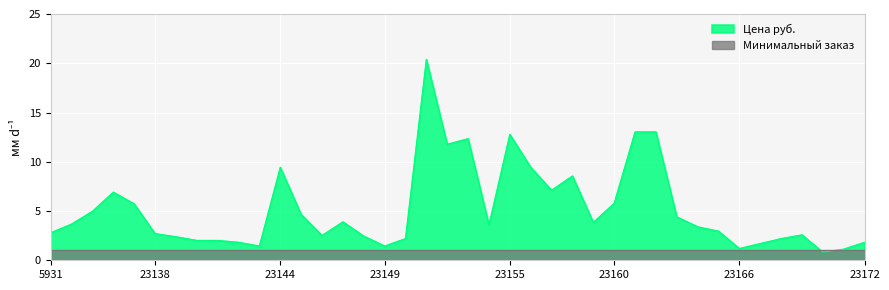

What is the value of the 11th point from the left?

1.4